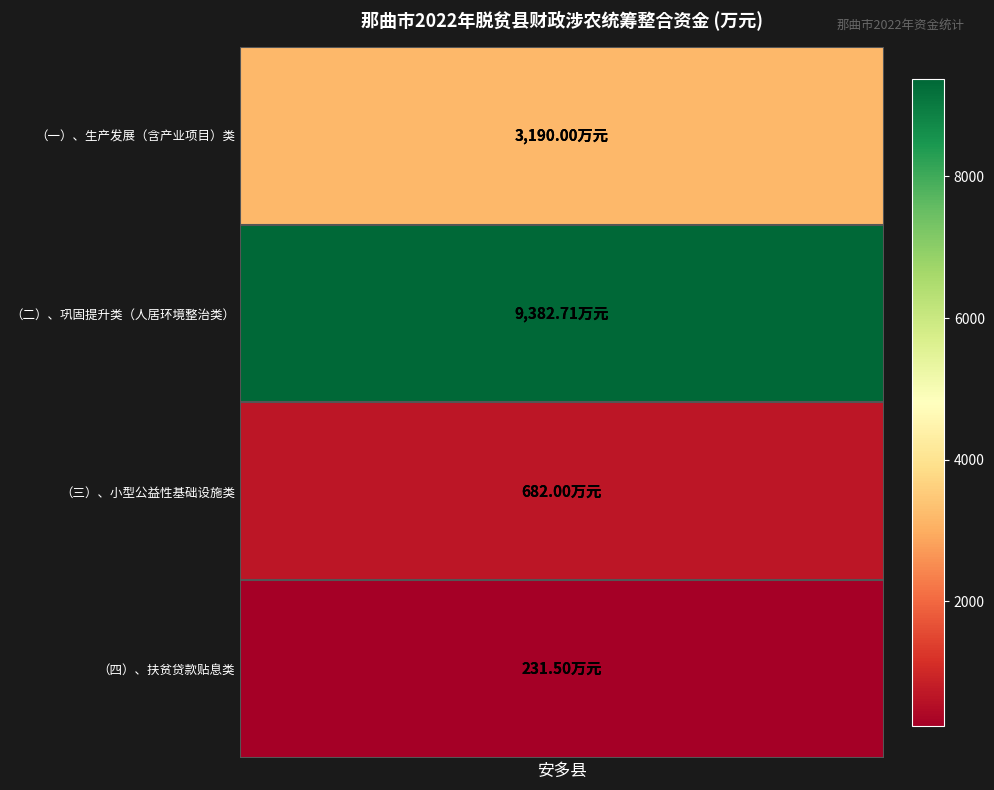

What is the approximate value at （二）、巩固提升类（人居环境整治类）?

9382.7